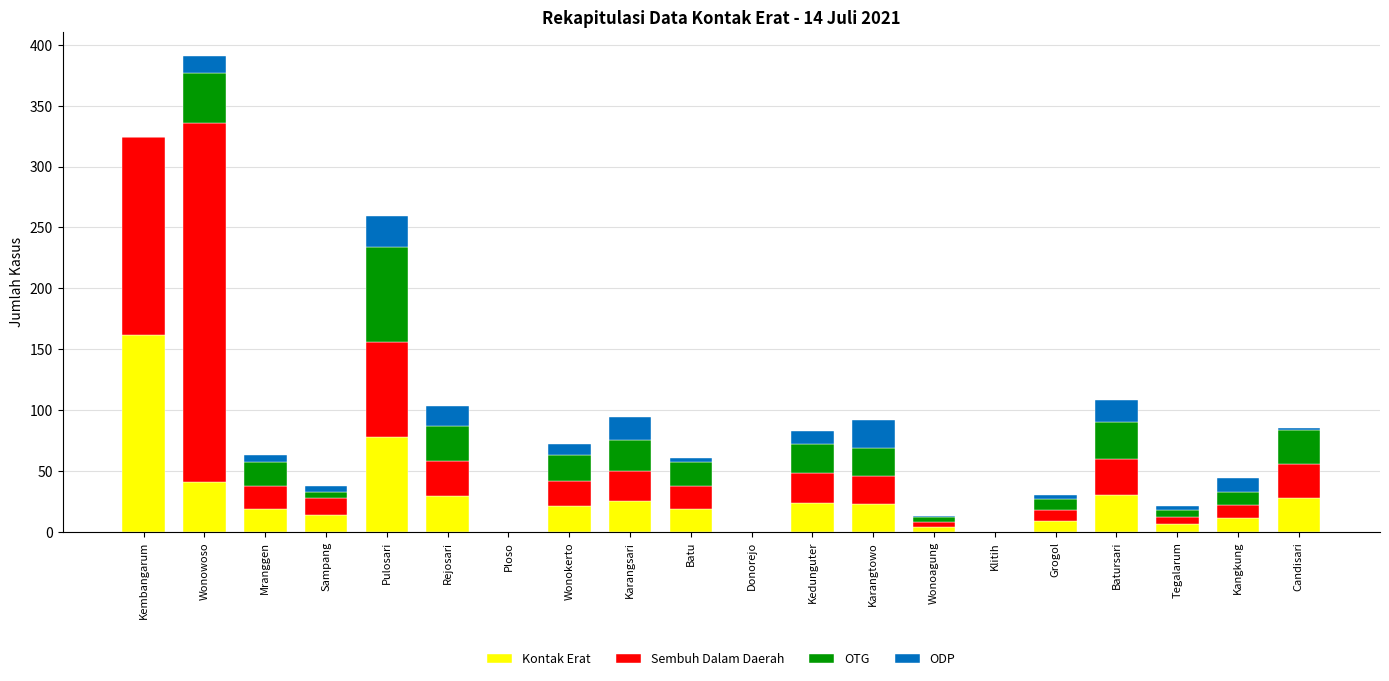

What is the total value across all series at Karangtowo?

92